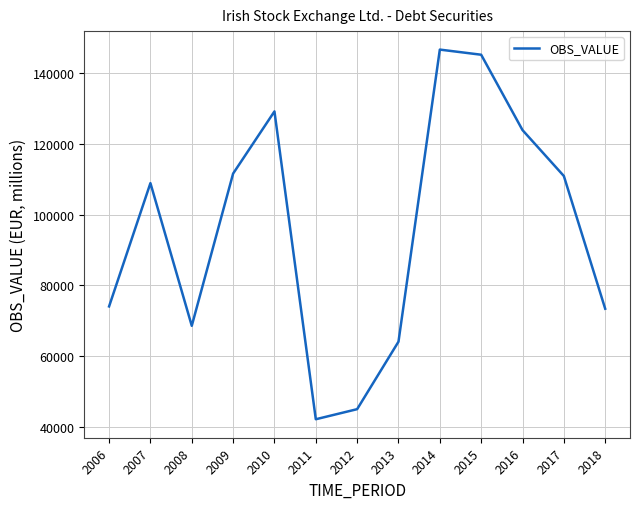

What is the difference between the values at 2017 and 2013?

46796.0